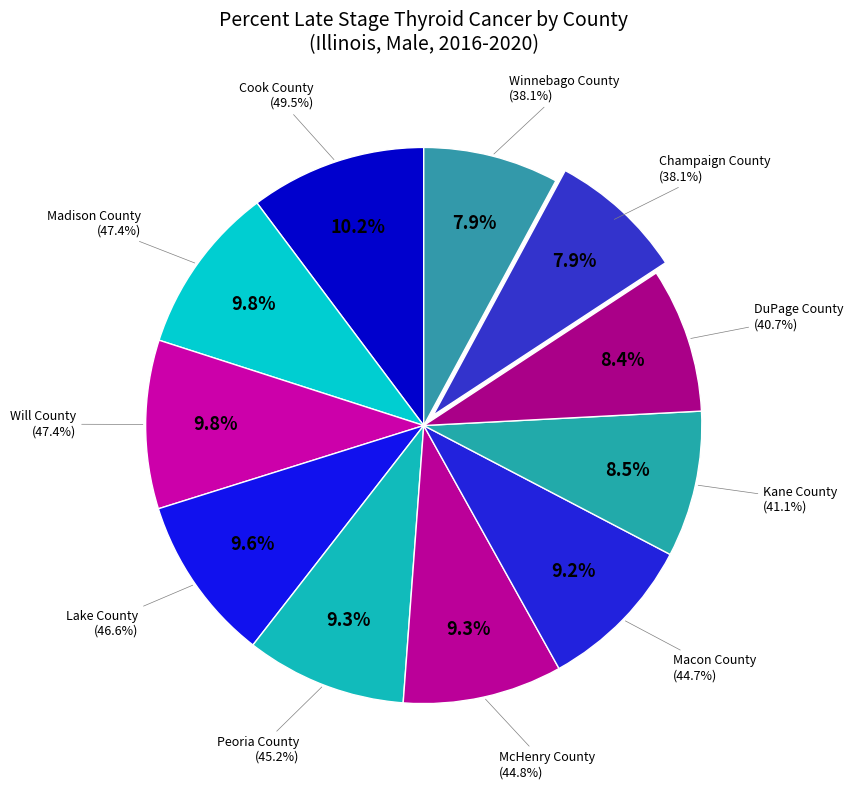

Does Lake County account for over 50% of the chart?

No